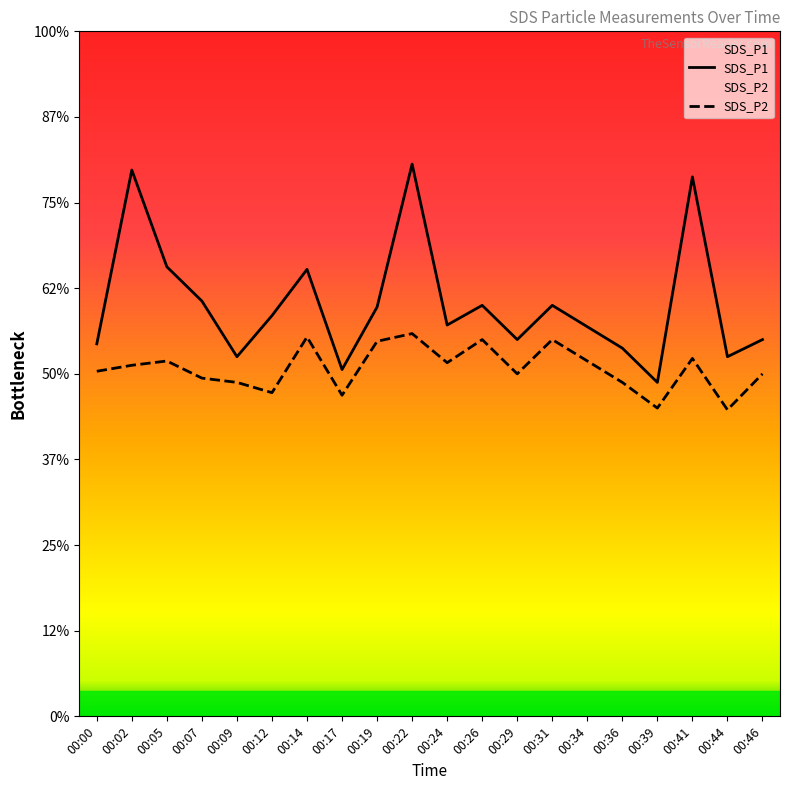

Where is the first local maximum for SDS_P2?

00:05